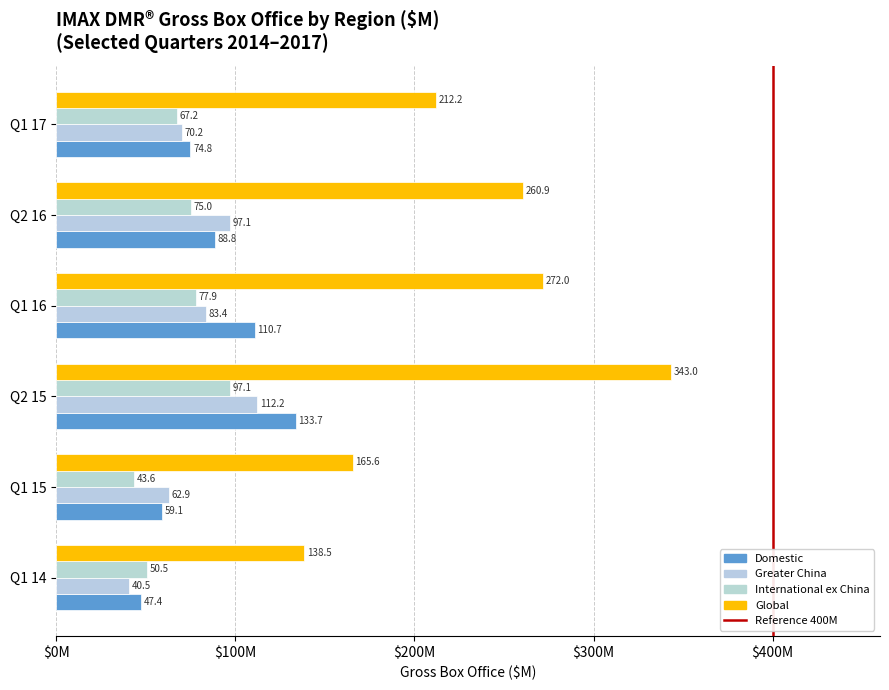

Which has a higher value, Q1 15 or Q1 14?

Q1 15